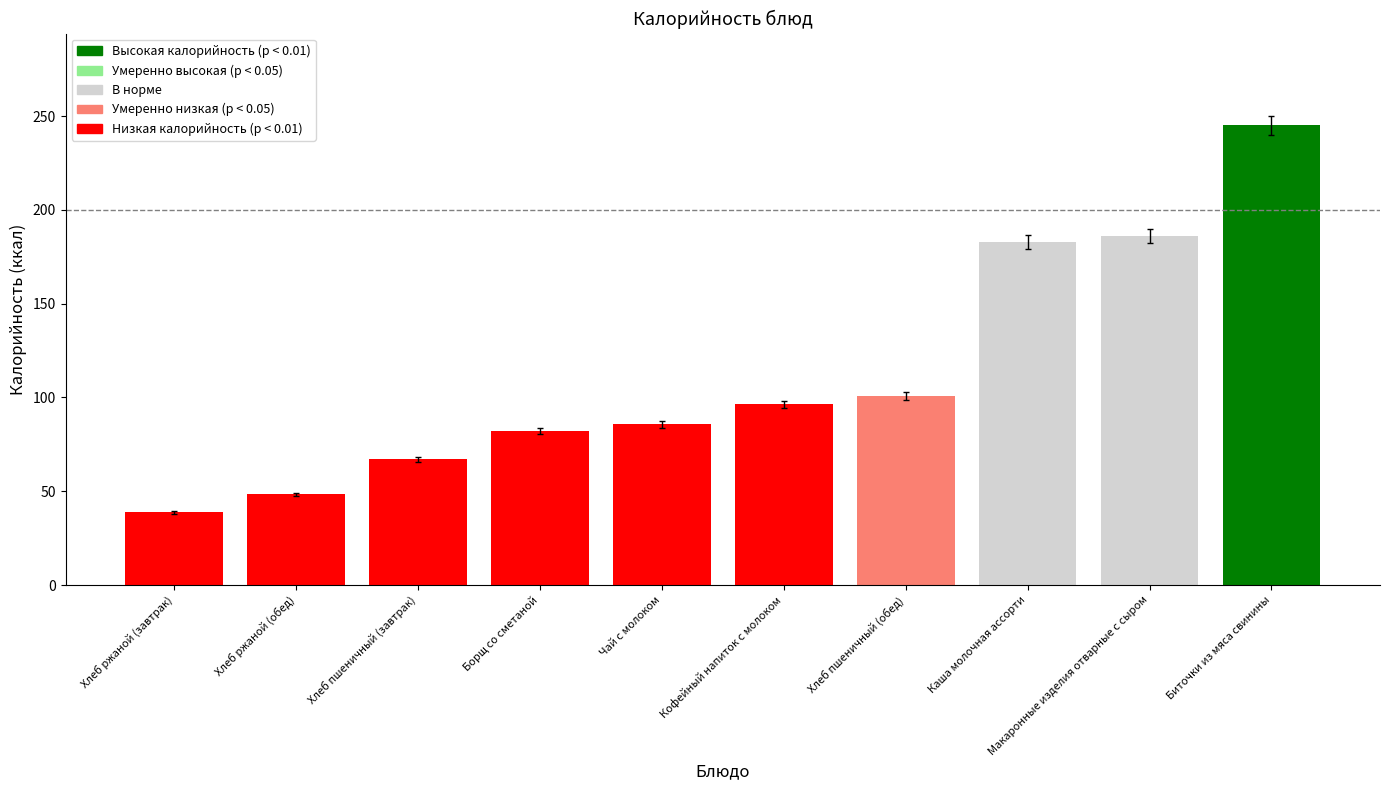

At which label does the data first exceed 96?

Кофейный напиток с молоком